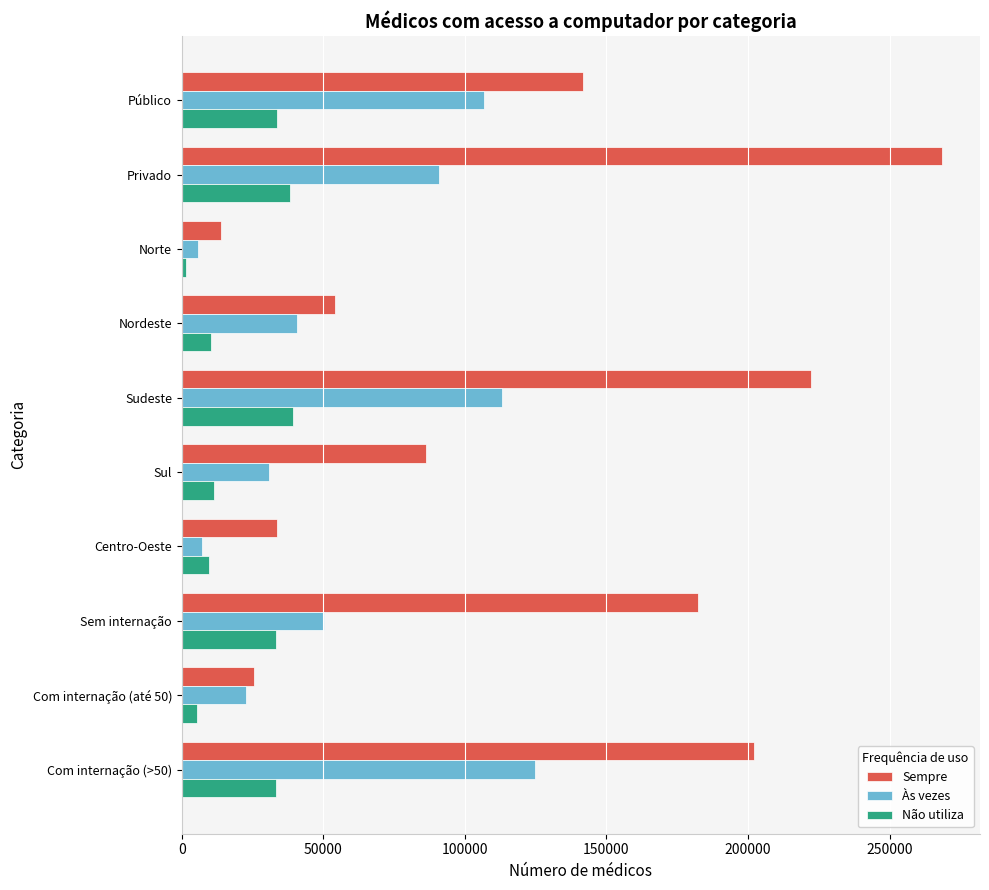

Rank the series by their maximum value, from highest to lowest.

Sempre, Às vezes, Não utiliza